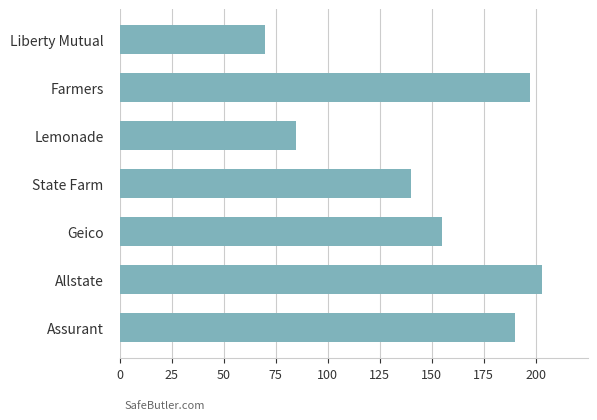

Between State Farm and Lemonade, which is larger?

State Farm